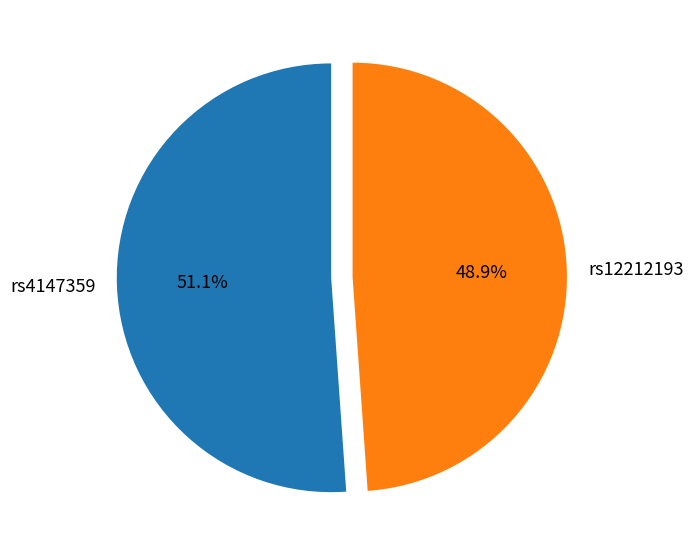

What portion of the pie excludes rs12212193?

51.1%